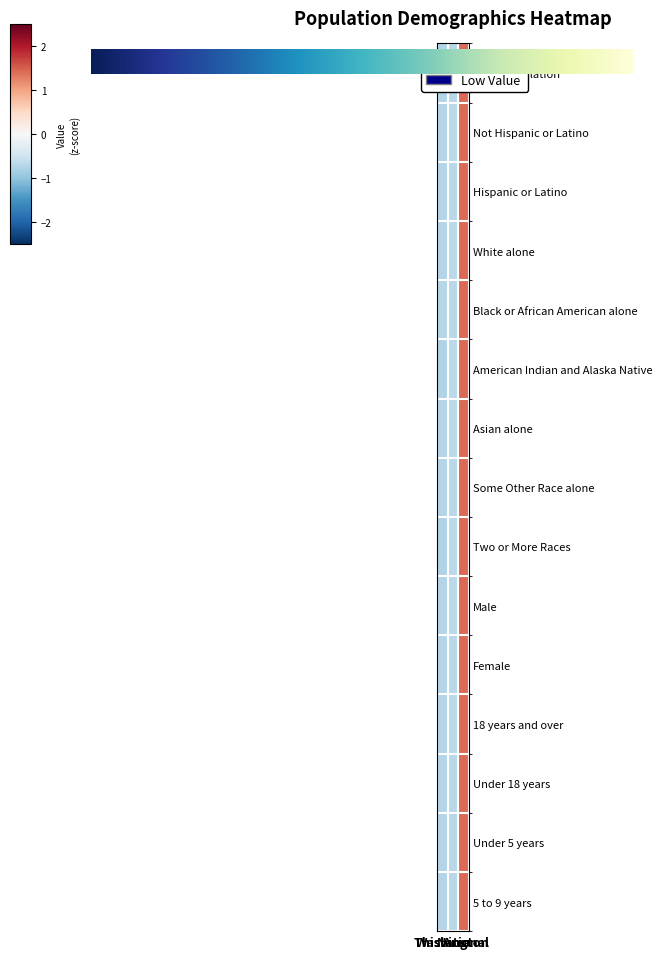

Is it true that Under 5 years equals 1.4 at National?

True